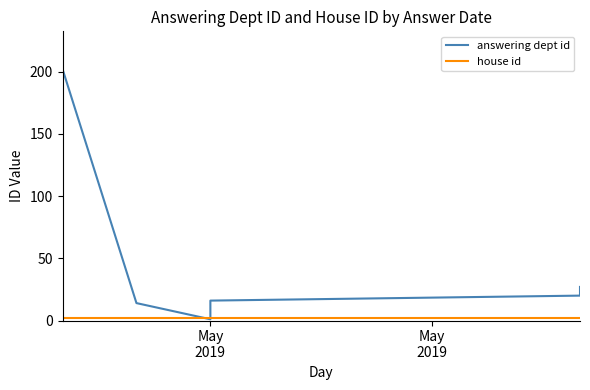

How many categories are shown in the chart?

10